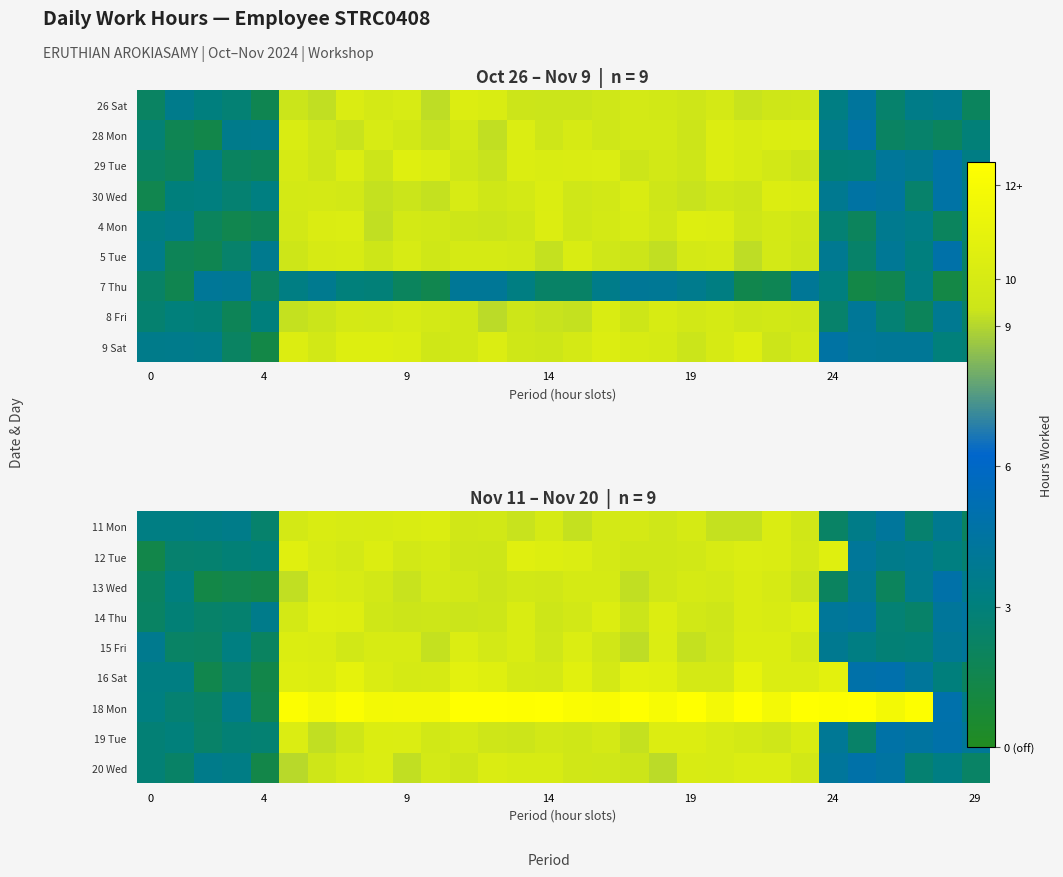

Between 18 and 24, which is larger?

18